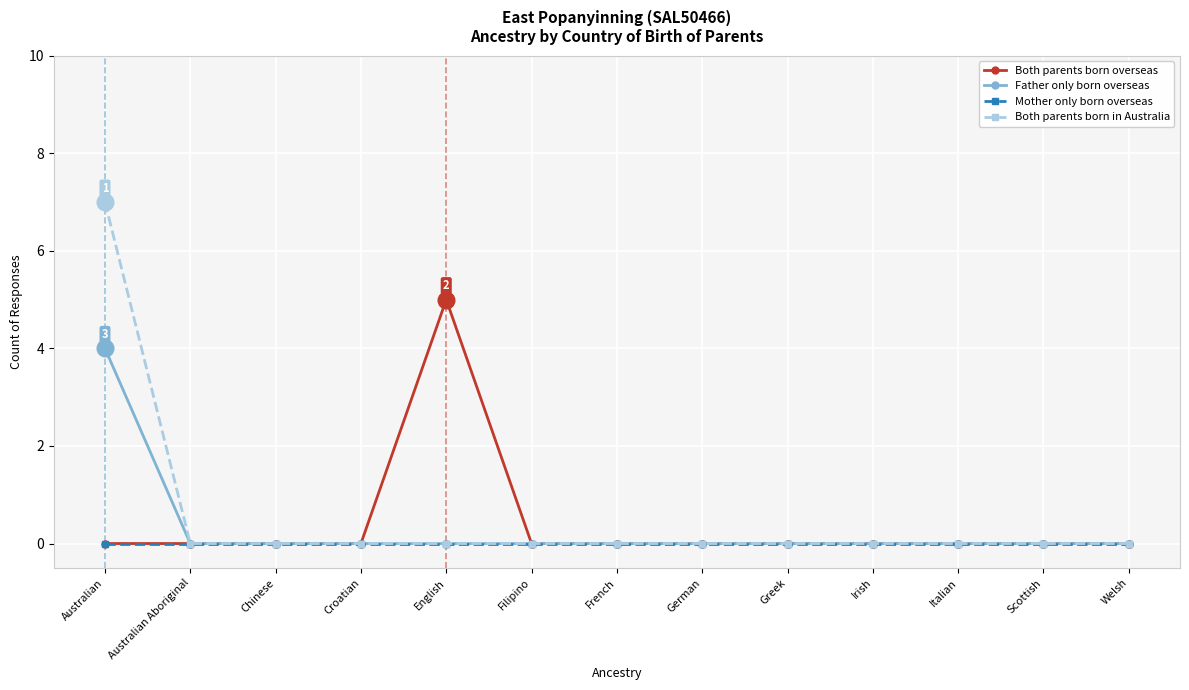

The value of Both parents born overseas at Greek is -2. True or false?

False